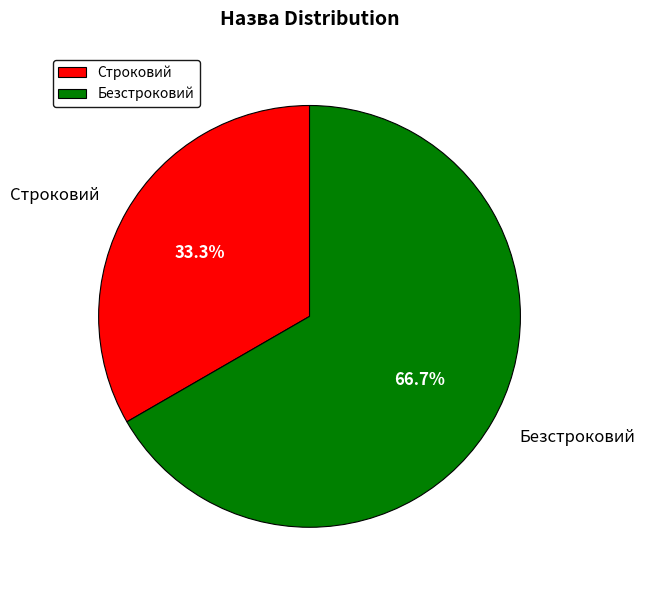

What is the majority slice?

Безстроковий